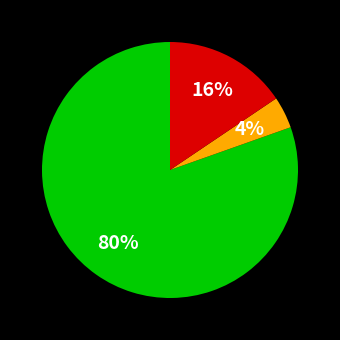

Is there any slice that represents more than half of the pie?

Yes